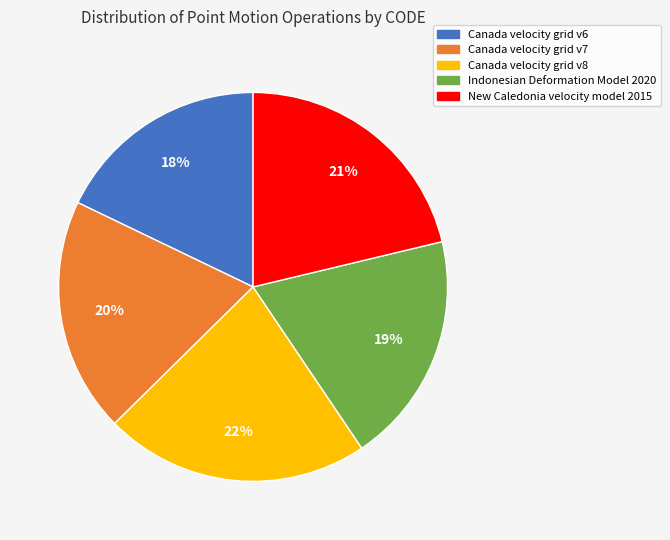

Which has a higher value, New Caledonia velocity model 2015 or Canada velocity grid v6?

New Caledonia velocity model 2015